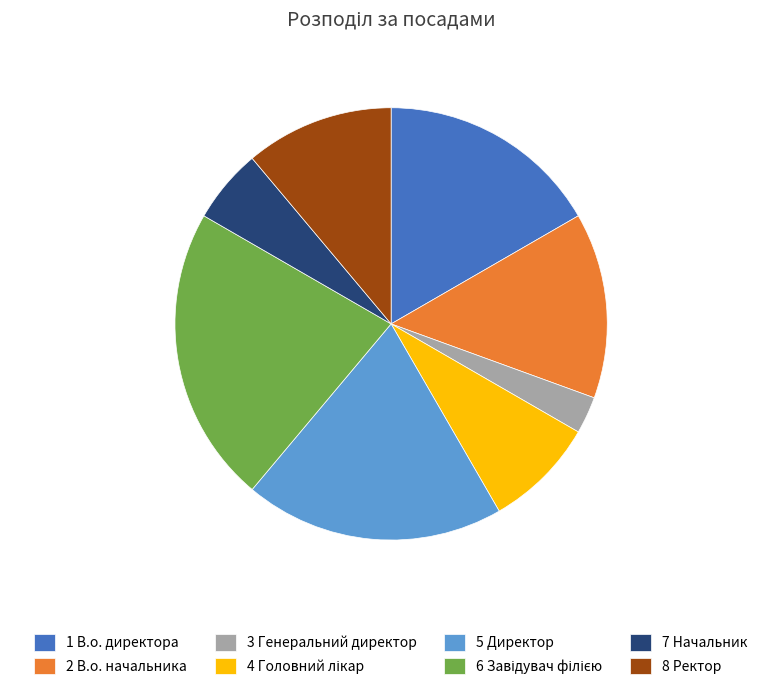

Is the sum of 3 Генеральний директор and 1 В.о. директора greater than half?

No